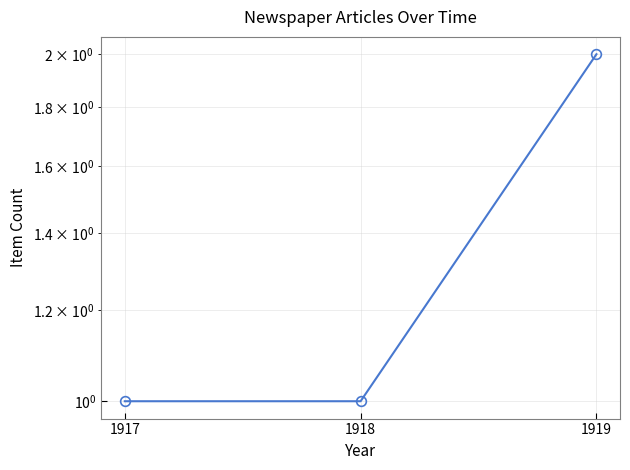

What is the value of the 2nd point from the left?

1